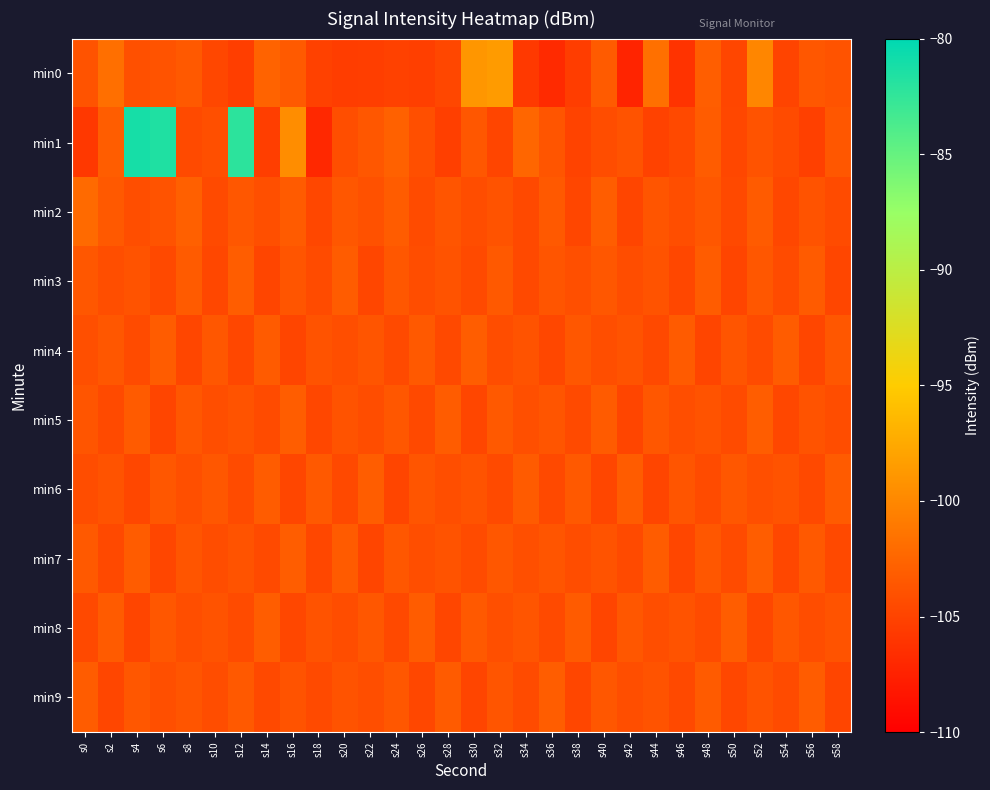

Reading left to right, what are all the values shown in this chart?

min0: s0=-103.8	s2=-101.7	s4=-104.1	s6=-103.9	s8=-103.4	s10=-104.7	s12=-105.4	s14=-102.6	s16=-103.4	s18=-105.2	s20=-105.4	s22=-105.4	s24=-105.1	s26=-105.3	s28=-104.8	s30=-98.9	s32=-98.5	s34=-105.8	s36=-106.9	s38=-105.5	s40=-103.3	s42=-107.3	s44=-101.7	s46=-106.2	s48=-103.0	s50=-104.8	s52=-100.0	s54=-104.9	s56=-103.6	s58=-103.8
min1: s0=-105.8	s2=-103.1	s4=-81.1	s6=-81.5	s8=-104.5	s10=-104.1	s12=-82.2	s14=-105.4	s16=-99.6	s18=-107.0	s20=-104.2	s22=-103.5	s24=-102.8	s26=-104.1	s28=-105.3	s30=-103.6	s32=-104.9	s34=-102.4	s36=-103.7	s38=-105.0	s40=-104.3	s42=-103.8	s44=-105.1	s46=-104.6	s48=-103.2	s50=-104.7	s52=-103.9	s54=-104.4	s56=-105.2	s58=-103.6
min2: s0=-102.1	s2=-103.4	s4=-104.2	s6=-103.8	s8=-102.9	s10=-104.5	s12=-103.6	s14=-104.1	s16=-103.3	s18=-104.7	s20=-103.5	s22=-104.0	s24=-103.2	s26=-104.4	s28=-103.7	s30=-104.3	s32=-103.9	s34=-104.6	s36=-103.4	s38=-104.8	s40=-103.1	s42=-104.9	s44=-103.7	s46=-104.2	s48=-103.5	s50=-104.6	s52=-103.3	s54=-104.7	s56=-103.8	s58=-104.4
min3: s0=-103.5	s2=-104.2	s4=-103.8	s6=-104.6	s8=-103.3	s10=-104.7	s12=-103.1	s14=-104.9	s16=-103.7	s18=-104.4	s20=-103.2	s22=-104.8	s24=-103.6	s26=-104.3	s28=-103.9	s30=-104.5	s32=-103.4	s34=-104.6	s36=-103.7	s38=-104.1	s40=-103.5	s42=-104.3	s44=-103.8	s46=-104.7	s48=-103.2	s50=-104.9	s52=-103.6	s54=-104.4	s56=-103.3	s58=-104.8
min4: s0=-104.1	s2=-103.6	s4=-104.4	s6=-103.2	s8=-104.8	s10=-103.5	s12=-104.7	s14=-103.3	s16=-104.9	s18=-103.8	s20=-104.2	s22=-103.7	s24=-104.5	s26=-103.4	s28=-104.6	s30=-103.1	s32=-104.3	s34=-103.9	s36=-104.7	s38=-103.5	s40=-104.2	s42=-103.8	s44=-104.6	s46=-103.3	s48=-104.9	s50=-103.7	s52=-104.4	s54=-103.2	s56=-104.8	s58=-103.6
min5: s0=-103.7	s2=-104.5	s4=-103.3	s6=-104.9	s8=-103.6	s10=-104.2	s12=-103.8	s14=-104.4	s16=-103.1	s18=-104.7	s20=-103.9	s22=-104.3	s24=-103.5	s26=-104.6	s28=-103.2	s30=-104.8	s32=-103.4	s34=-104.1	s36=-103.7	s38=-104.5	s40=-103.3	s42=-104.9	s44=-103.6	s46=-104.2	s48=-103.8	s50=-104.4	s52=-103.1	s54=-104.7	s56=-103.9	s58=-104.3
min6: s0=-104.3	s2=-103.9	s4=-104.7	s6=-103.5	s8=-104.1	s10=-103.6	s12=-104.4	s14=-103.2	s16=-104.8	s18=-103.4	s20=-104.6	s22=-103.1	s24=-104.9	s26=-103.7	s28=-104.2	s30=-103.8	s32=-104.5	s34=-103.3	s36=-104.6	s38=-103.4	s40=-104.8	s42=-103.2	s44=-104.9	s46=-103.7	s48=-104.4	s50=-103.5	s52=-104.1	s54=-103.9	s56=-104.6	s58=-103.3
min7: s0=-103.4	s2=-104.6	s4=-103.2	s6=-104.8	s8=-103.7	s10=-104.3	s12=-103.9	s14=-104.5	s16=-103.1	s18=-104.7	s20=-103.3	s22=-104.9	s24=-103.6	s26=-104.2	s28=-103.8	s30=-104.4	s32=-103.5	s34=-104.1	s36=-103.7	s38=-104.3	s40=-103.9	s42=-104.5	s44=-103.2	s46=-104.8	s48=-103.6	s50=-104.4	s52=-103.1	s54=-104.7	s56=-103.4	s58=-104.6
min8: s0=-104.6	s2=-103.3	s4=-104.9	s6=-103.6	s8=-104.2	s10=-103.8	s12=-104.4	s14=-103.1	s16=-104.7	s18=-103.9	s20=-104.3	s22=-103.5	s24=-104.6	s26=-103.2	s28=-104.8	s30=-103.4	s32=-104.1	s34=-103.7	s36=-104.5	s38=-103.3	s40=-104.9	s42=-103.6	s44=-104.2	s46=-103.8	s48=-104.4	s50=-103.1	s52=-104.7	s54=-103.5	s56=-104.3	s58=-103.9
min9: s0=-103.2	s2=-104.8	s4=-103.5	s6=-104.1	s8=-103.7	s10=-104.3	s12=-103.4	s14=-104.6	s16=-103.9	s18=-104.5	s20=-103.8	s22=-104.2	s24=-103.6	s26=-104.7	s28=-103.3	s30=-104.9	s32=-103.7	s34=-104.4	s36=-103.1	s38=-104.8	s40=-103.5	s42=-104.2	s44=-103.9	s46=-104.6	s48=-103.3	s50=-104.7	s52=-103.8	s54=-104.4	s56=-103.2	s58=-104.9